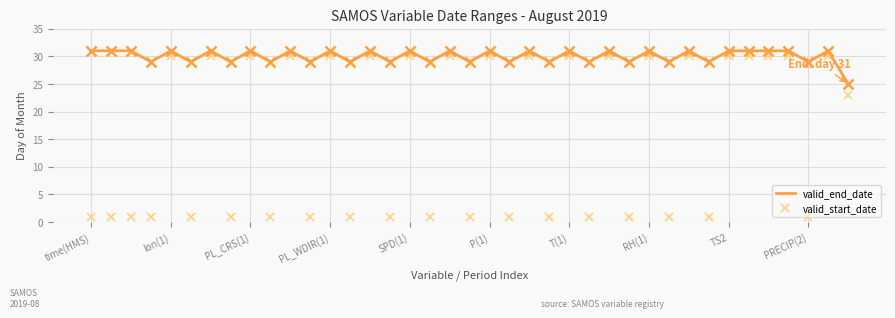

Which series has the widest spread of values?

valid_start_date